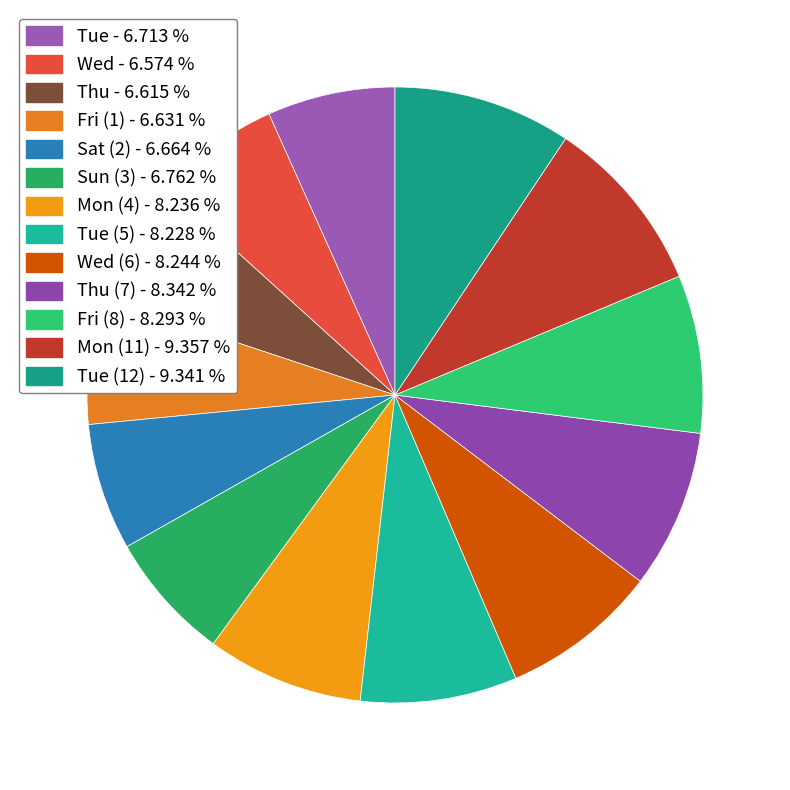

Which category has the smallest portion of the pie?

Wed